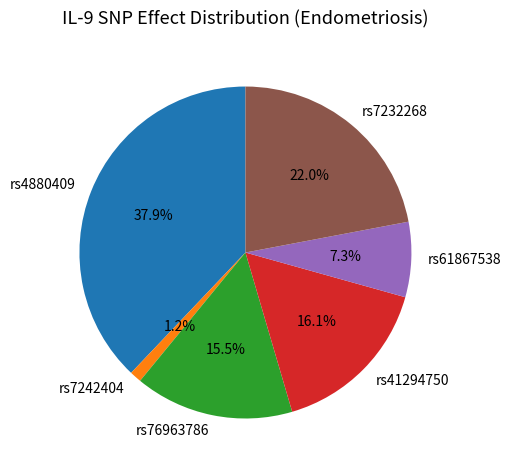

Is the sum of rs7242404 and rs4880409 greater than half?

No